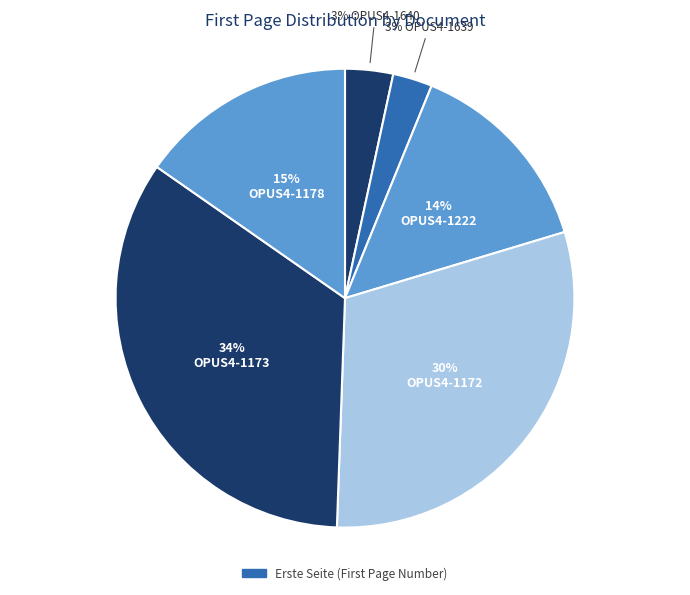

How many slices are in this pie chart?

6